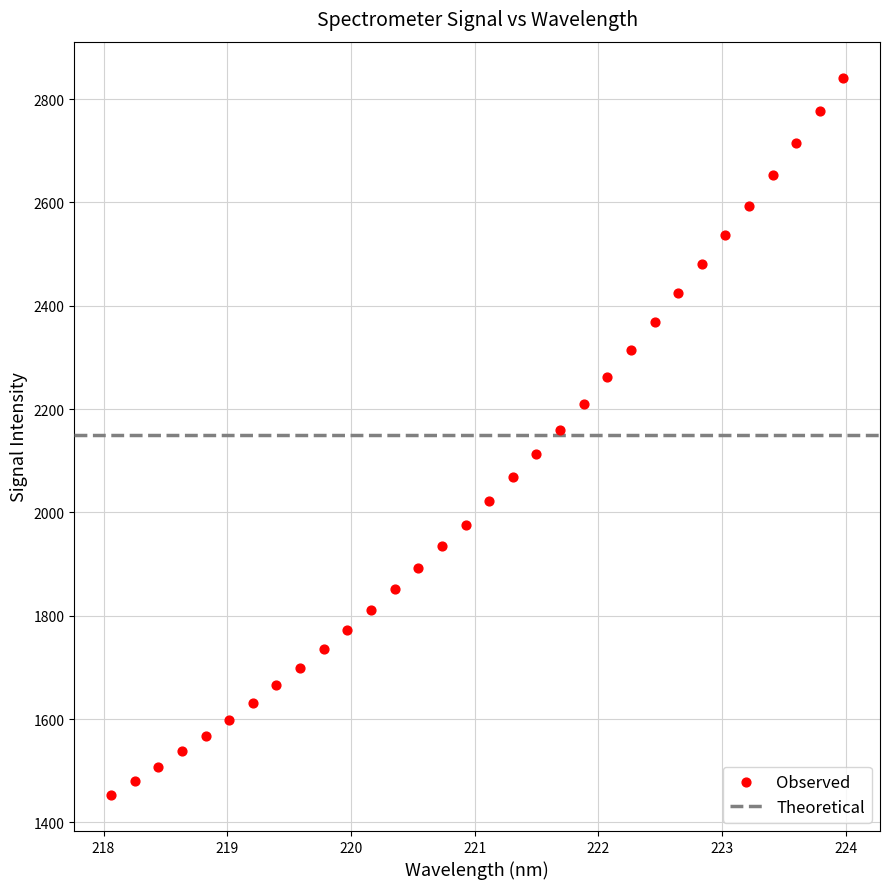

What is the range of Y values (max minus min)?

1388.9